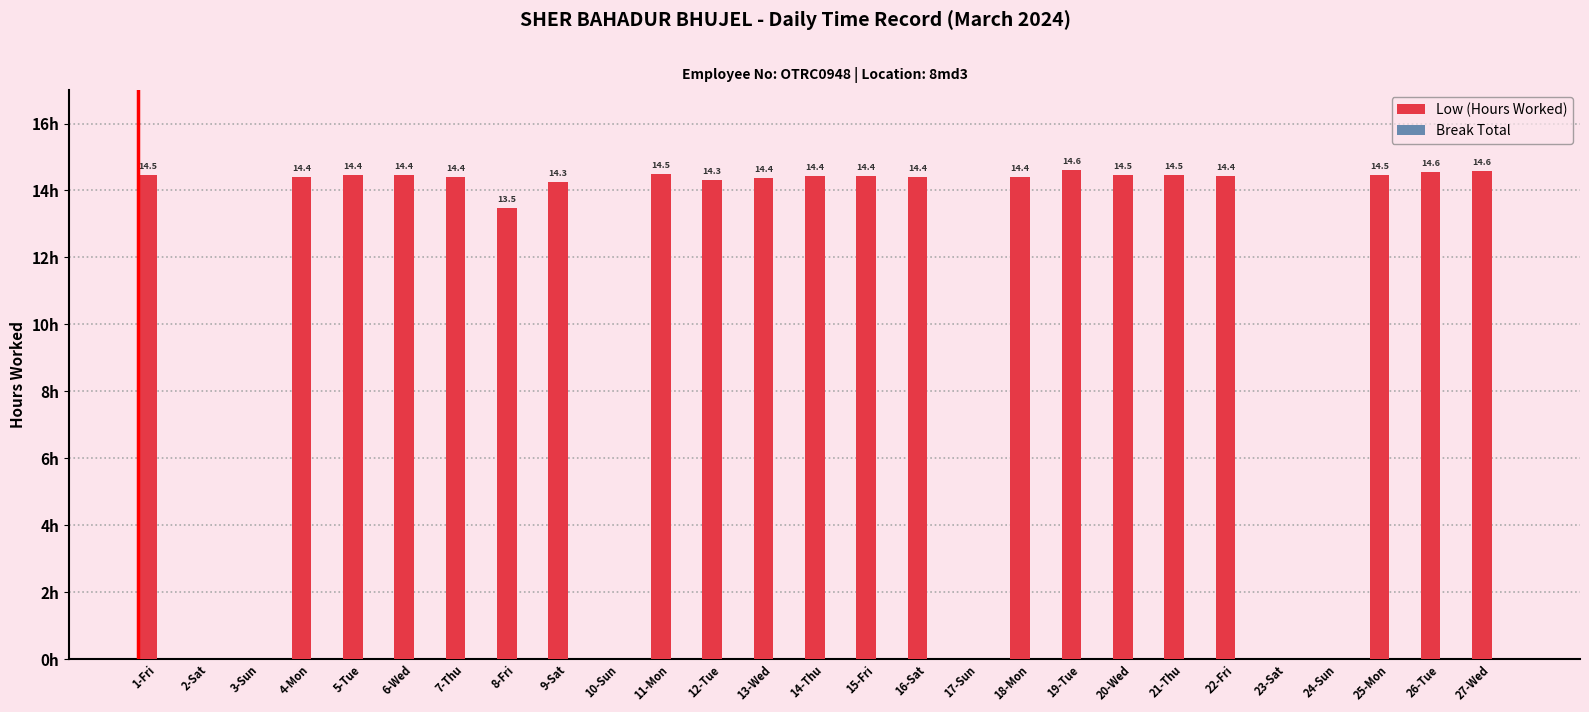

At which label does the data first exceed 14?

1-Fri